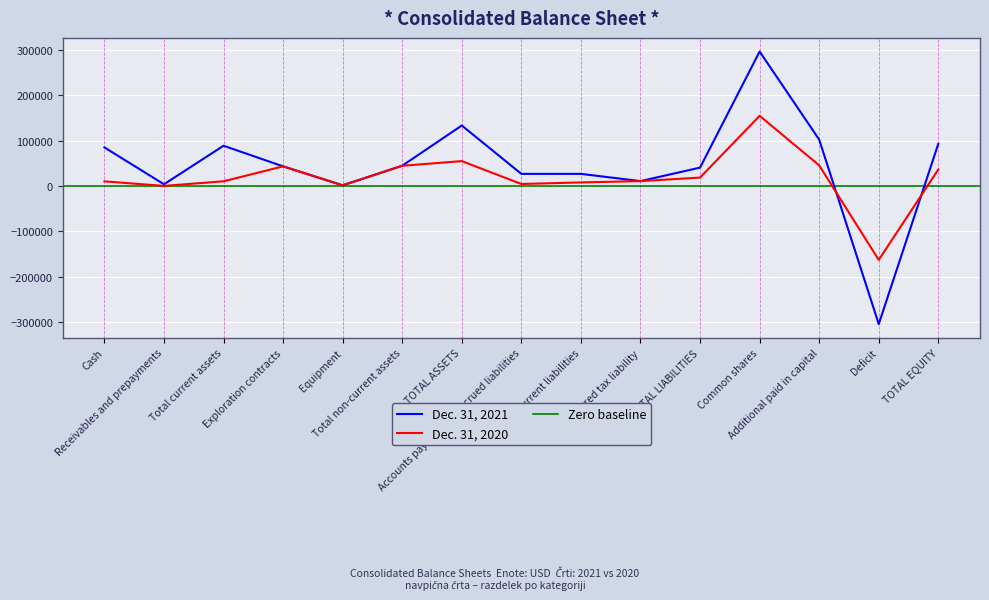

Rank the series by their maximum value, from lowest to highest.

Dec. 31, 2020, Dec. 31, 2021